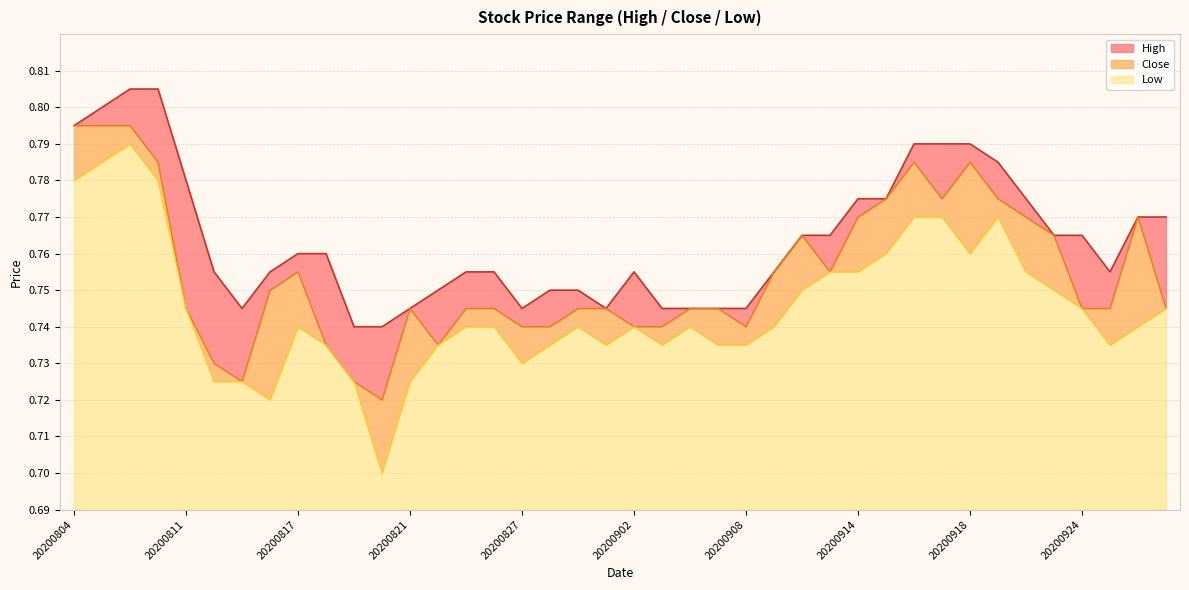

Is it true that Low equals 1.1 at 20200813?

False